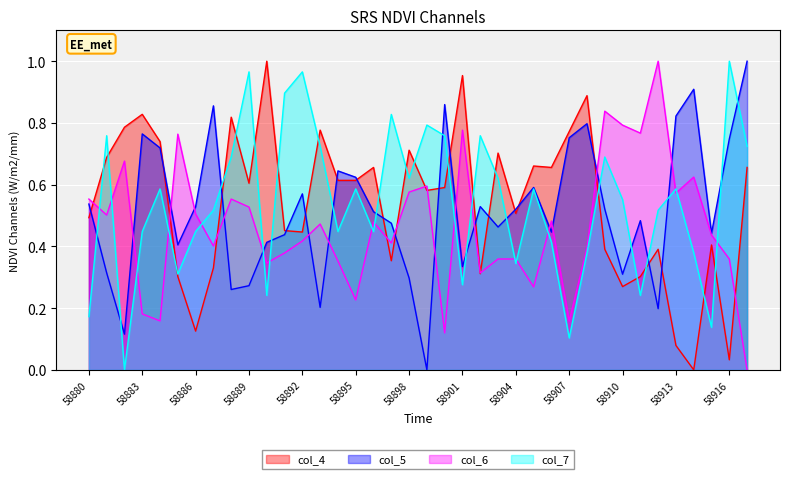

Which series has the widest spread of values?

col_5